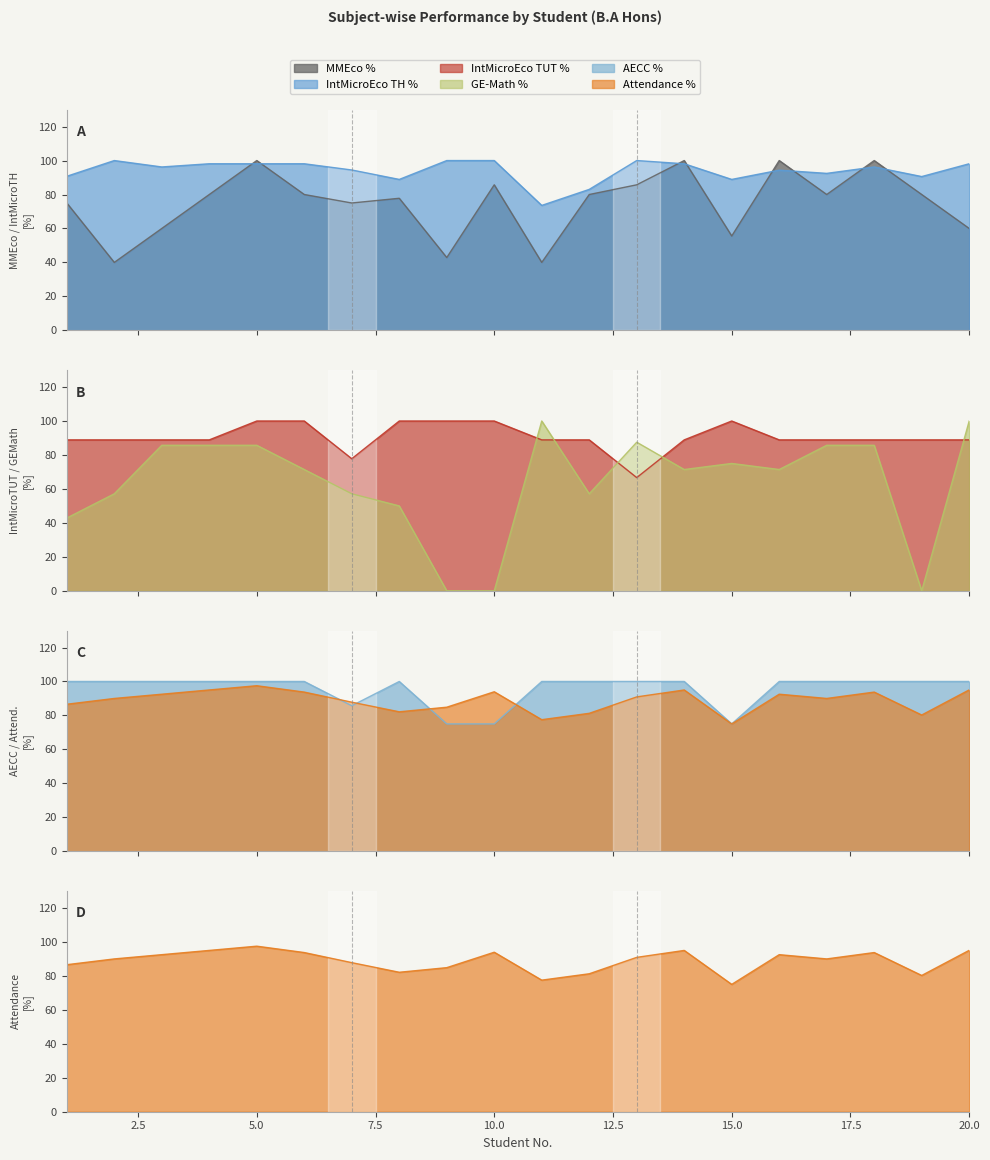

What is the difference between the maximum and minimum values in the GE-Math % series?

100.0